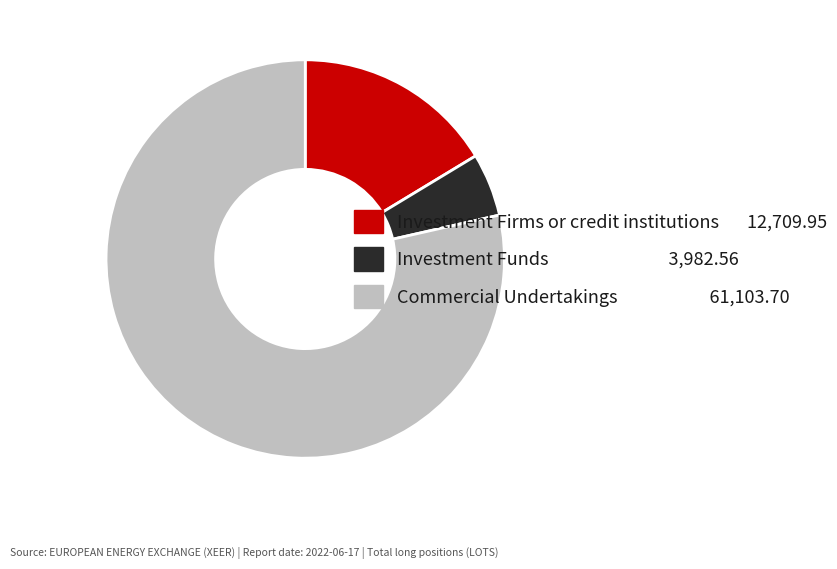

Combined, do Investment Funds and Commercial Undertakings account for over 50%?

Yes